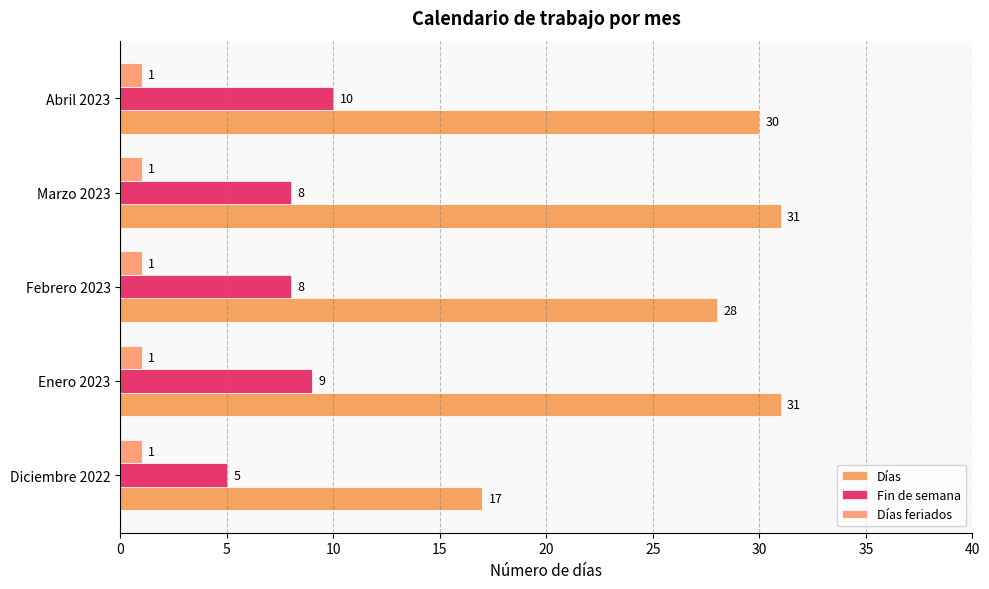

Which series has the largest total across all categories?

Días